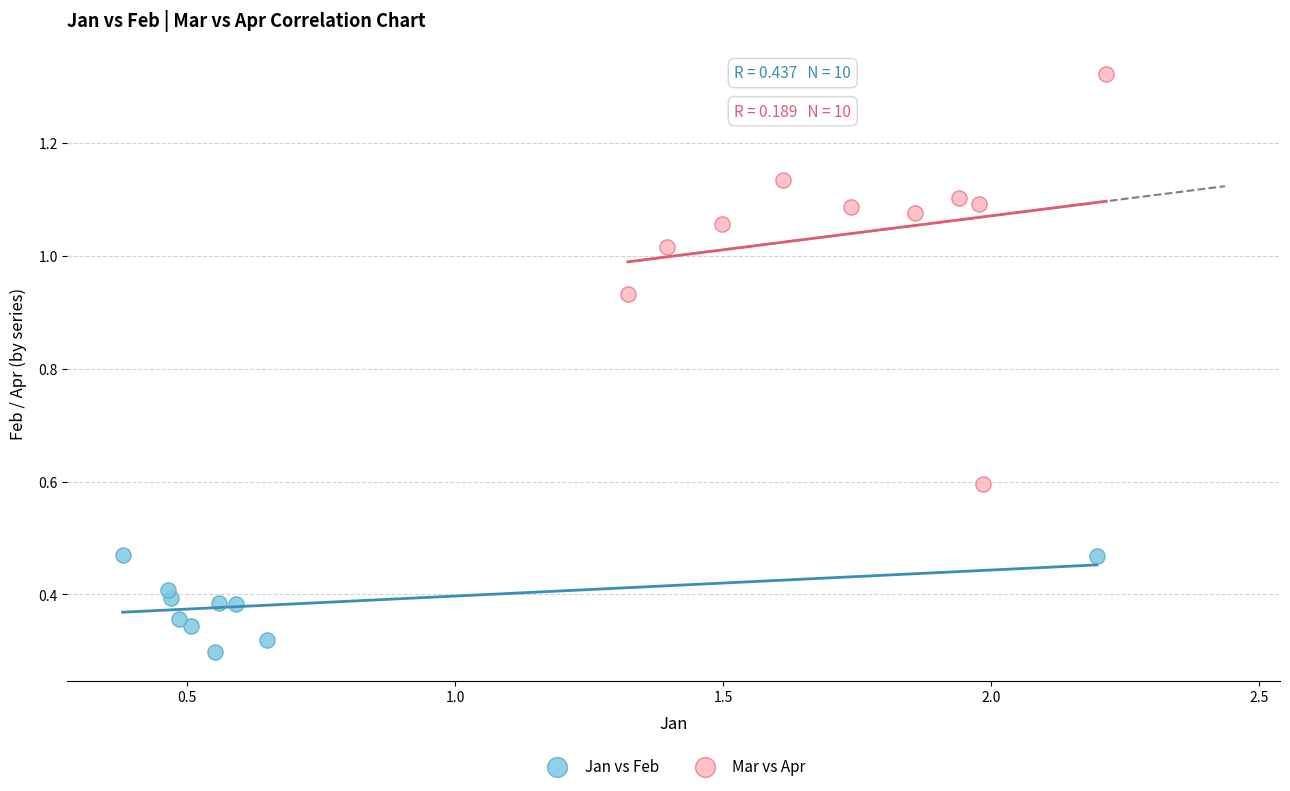

What are all the series names shown in the legend?

Jan vs Feb, Mar vs Apr